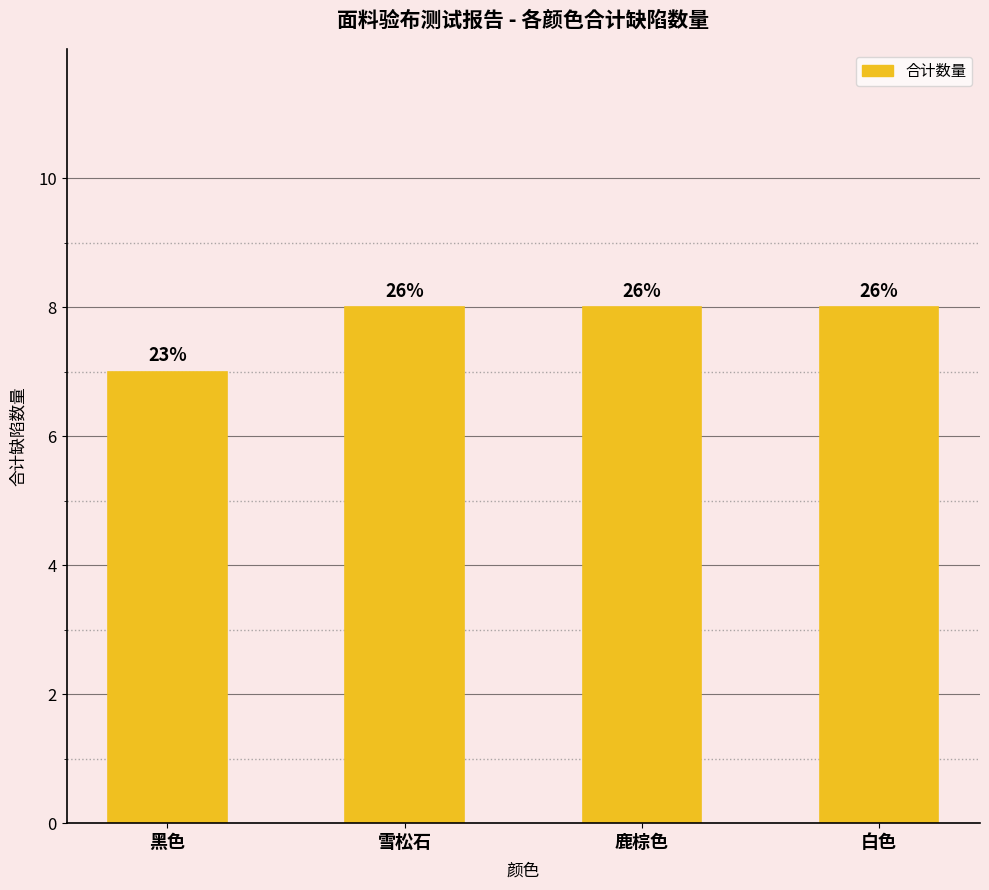

What position from the right is 雪松石?

3